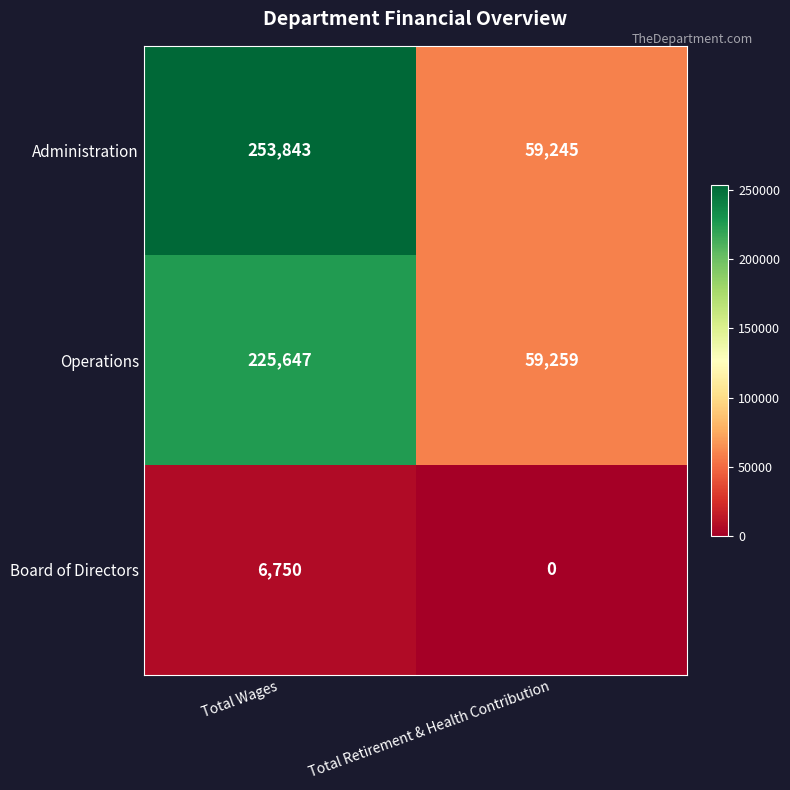

Rank the series by their maximum value, from highest to lowest.

Administration, Operations, Board of Directors